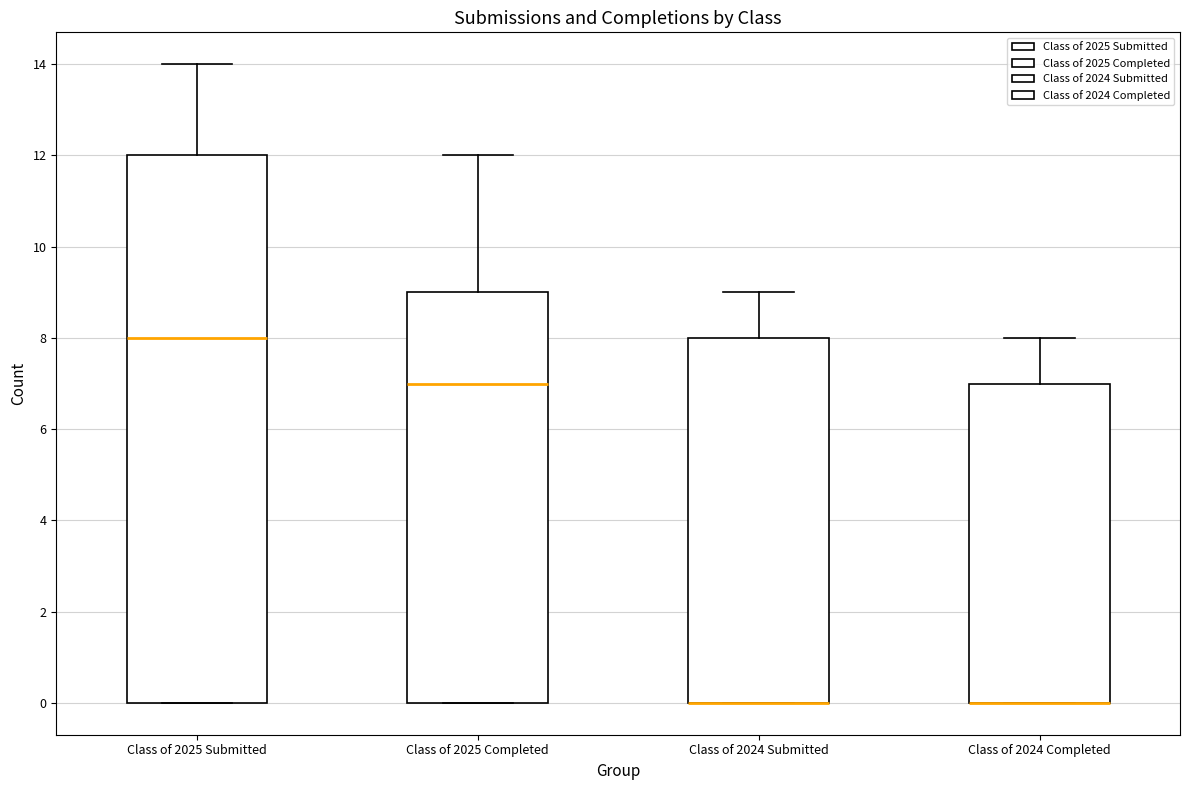

Where does the upper whisker of the box for Class of 2024 Submitted end on the y-axis? The values are not printed on the chart, so give them approximately, as read against the axis.

9